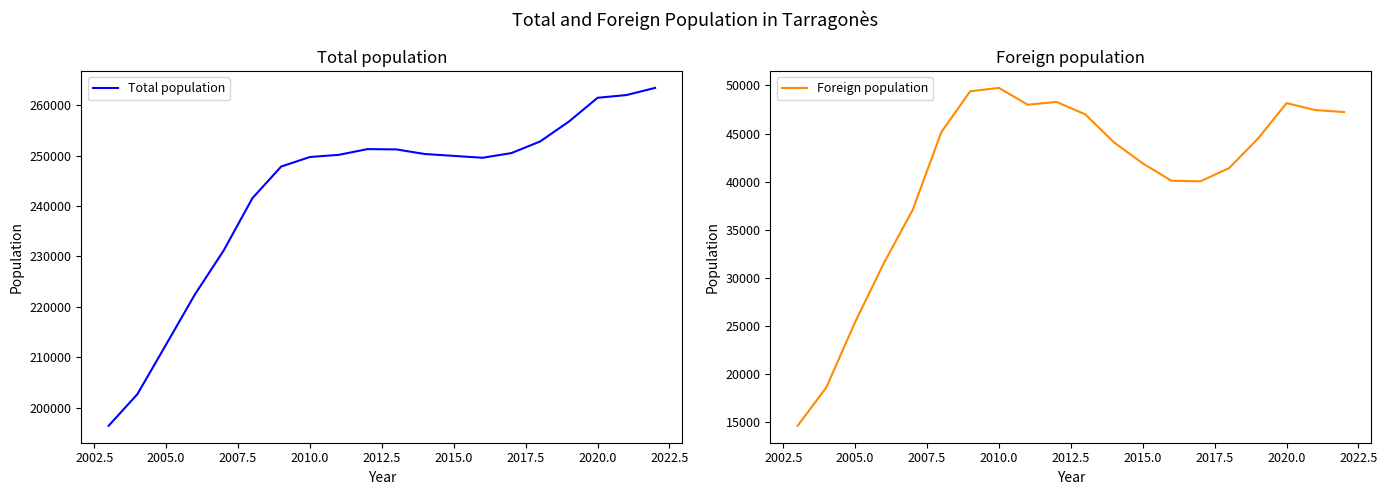

True or false: Total population and Foreign population intersect in this chart.

False